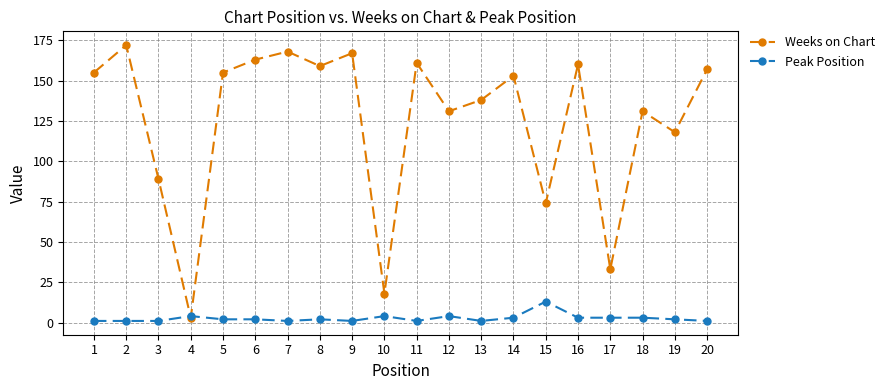

True or false: Peak Position has more than 1 points higher than both neighbors.

True